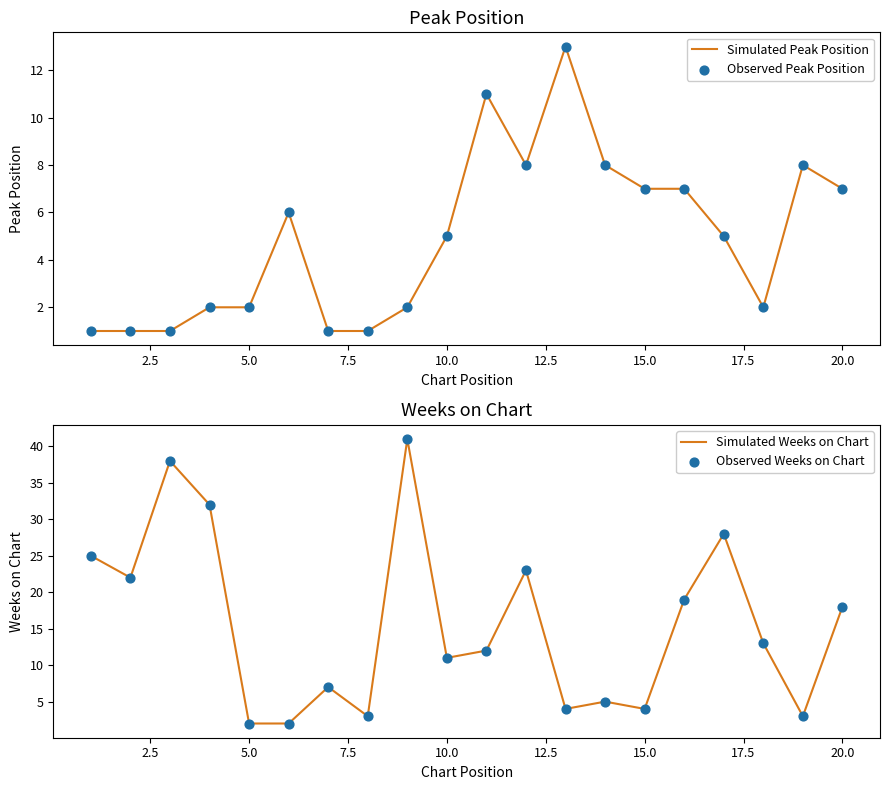

Is it true that Simulated Peak Position equals 3 at 20.0?

False